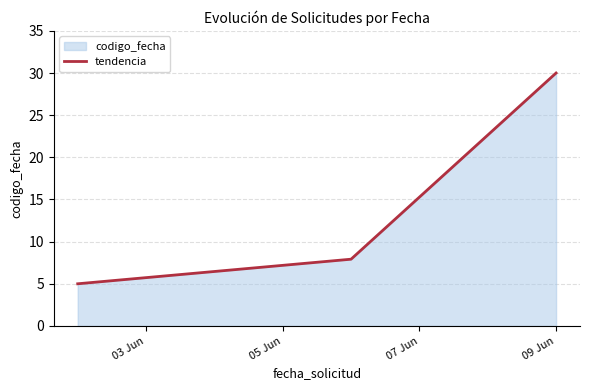

What is the minimum value shown in the chart?

5.0